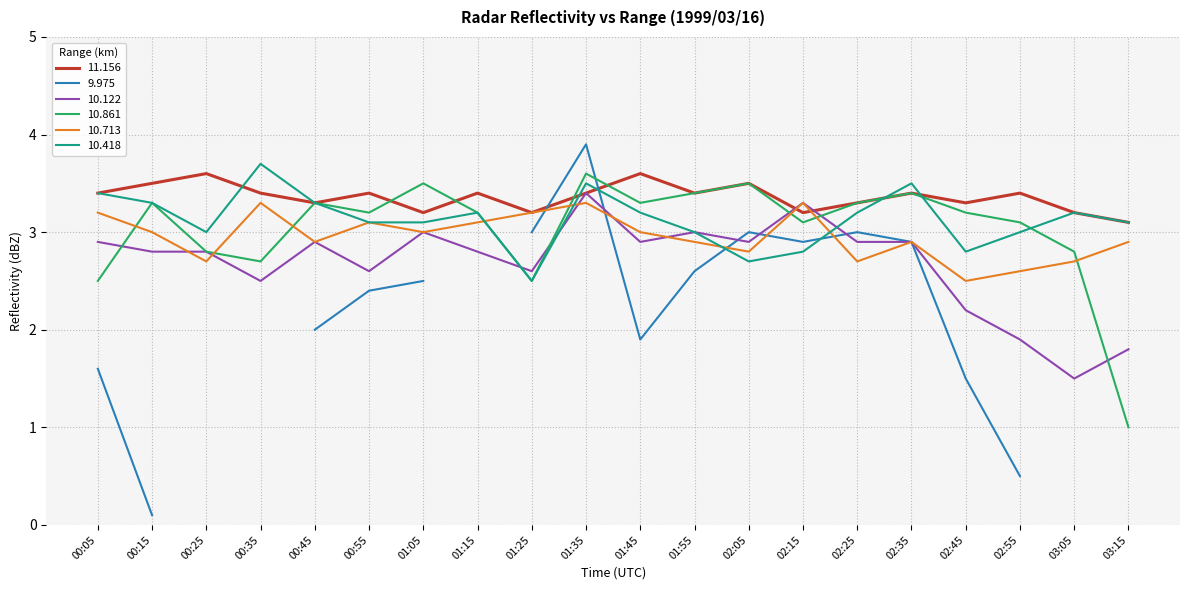

Is the value of  10.122 at 03:15 greater than the value of  10.418 at 00:25?

No